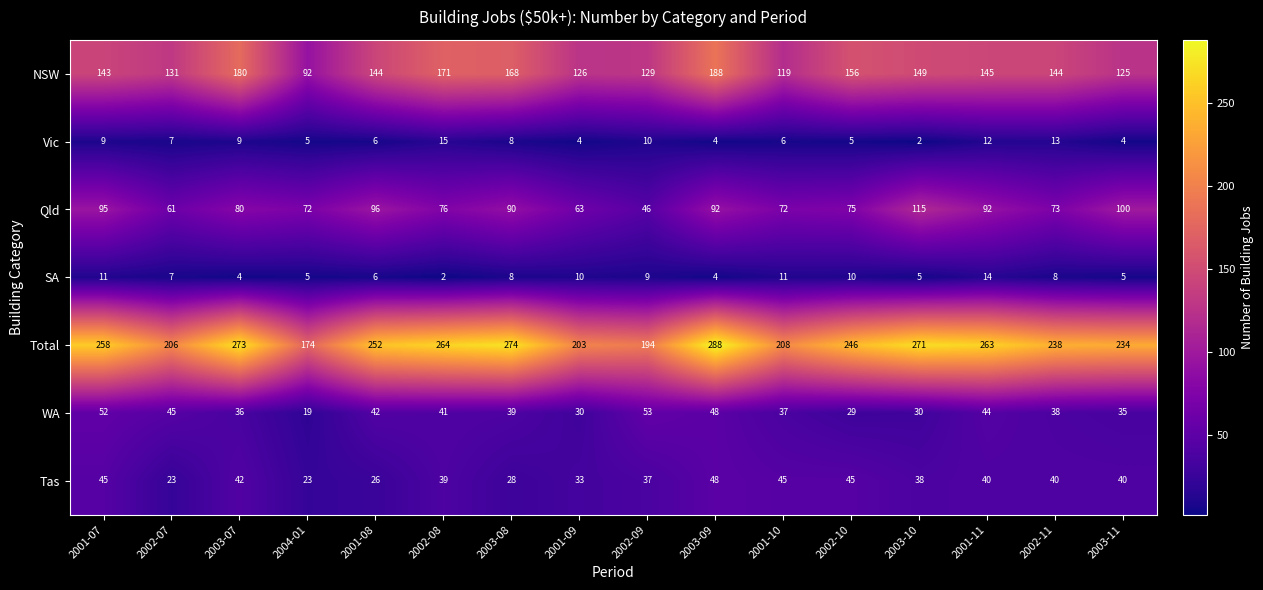

Count the number of data series in this chart.

7